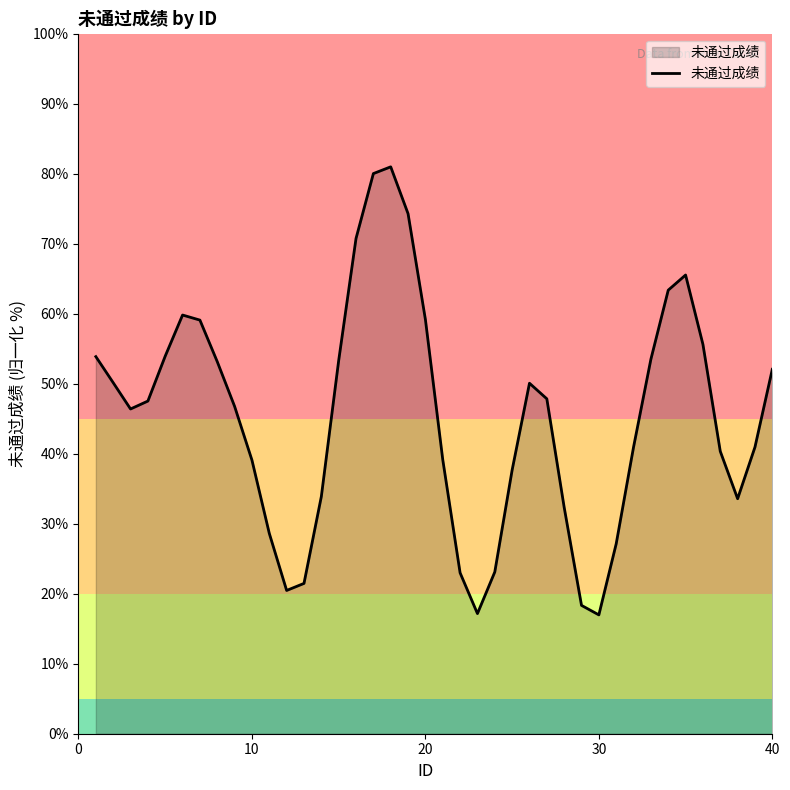

What is the minimum value shown in the chart?

17.0